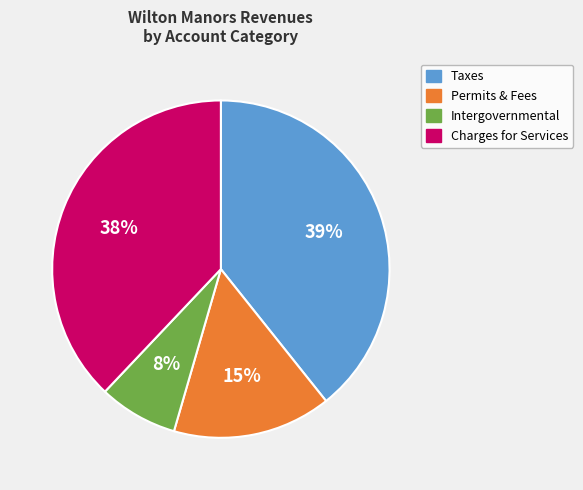

Is the sum of Intergovernmental and Permits & Fees greater than half?

No